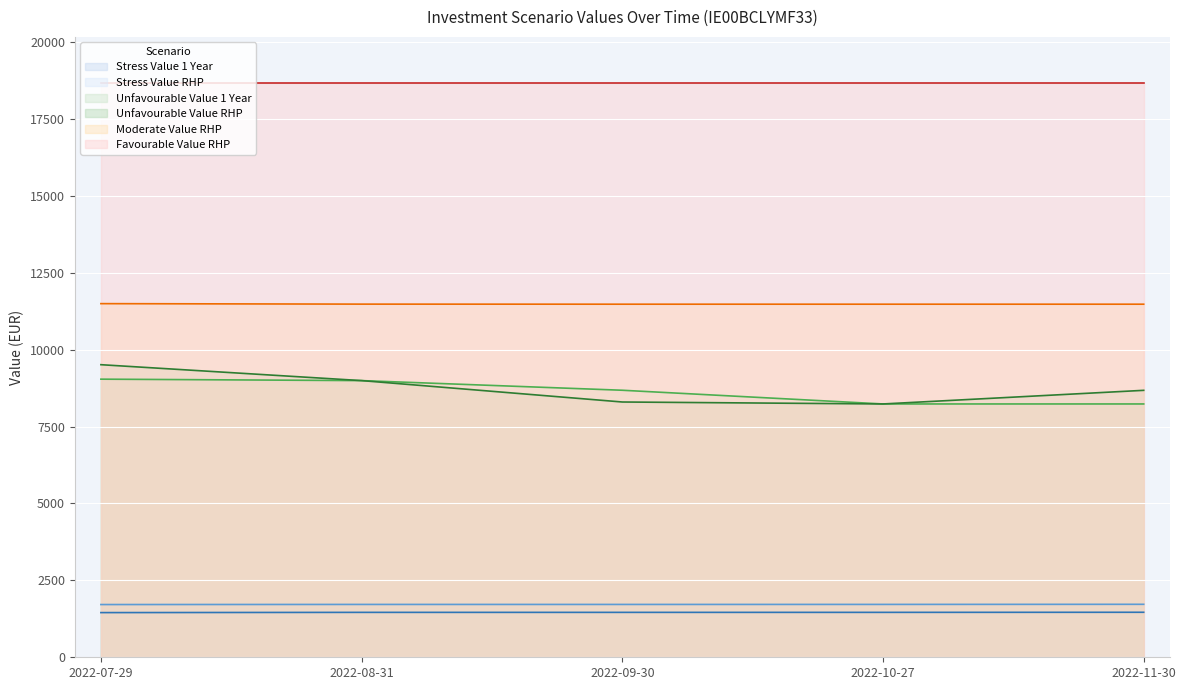

The Moderate Value RHP series shows 2857.4 at 2022-07-29. True or false?

False